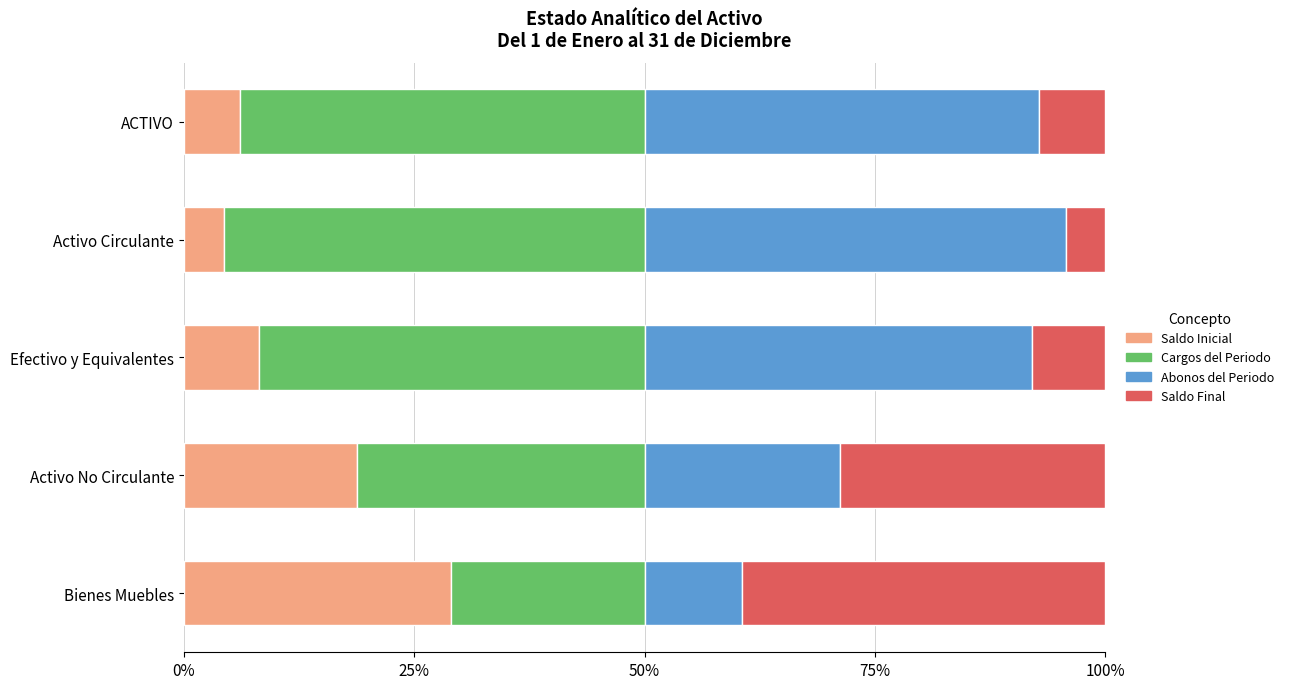

Count the number of categories in the chart.

5